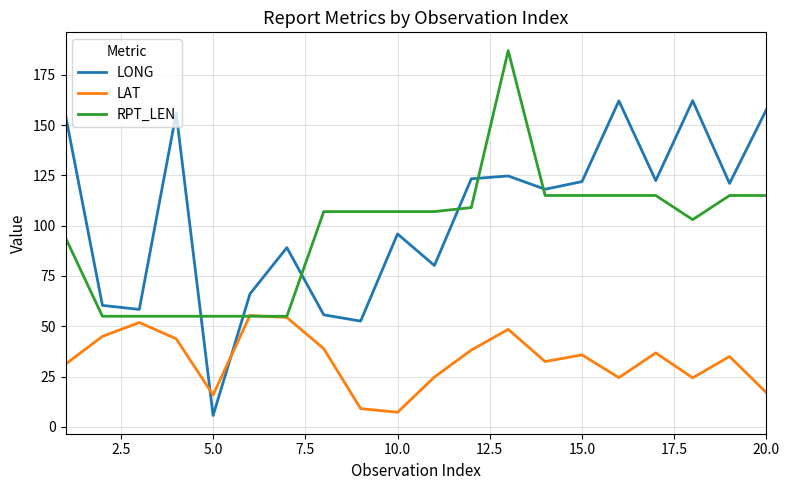

In LONG, how many points are higher than both neighbors (excluding endpoints)?

6